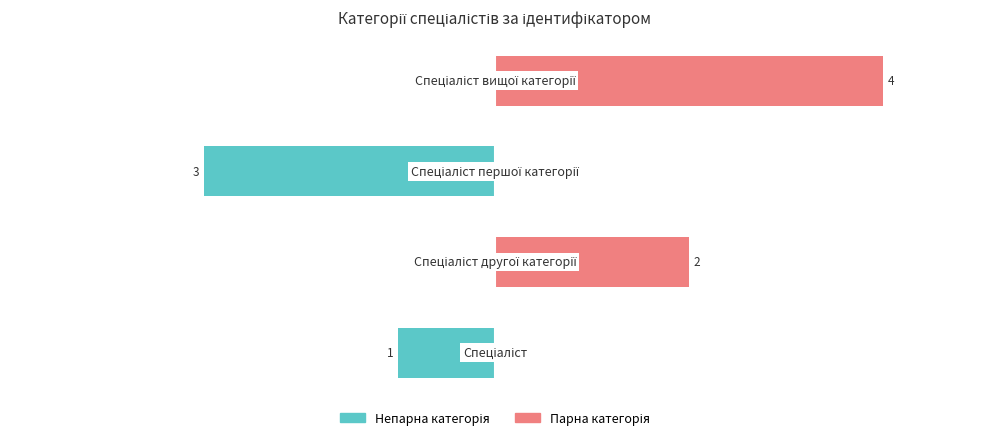

List the series in order of their peak value, highest first.

Парна категорія, Непарна категорія